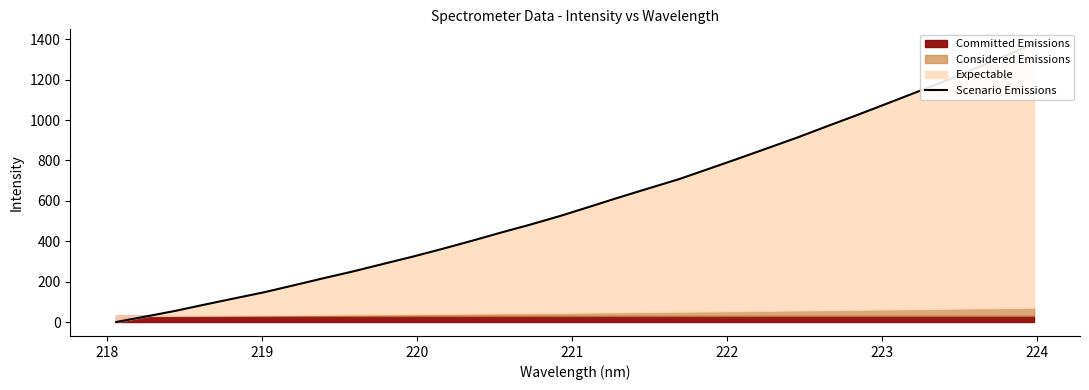

What is the greatest value displayed?

1379.9